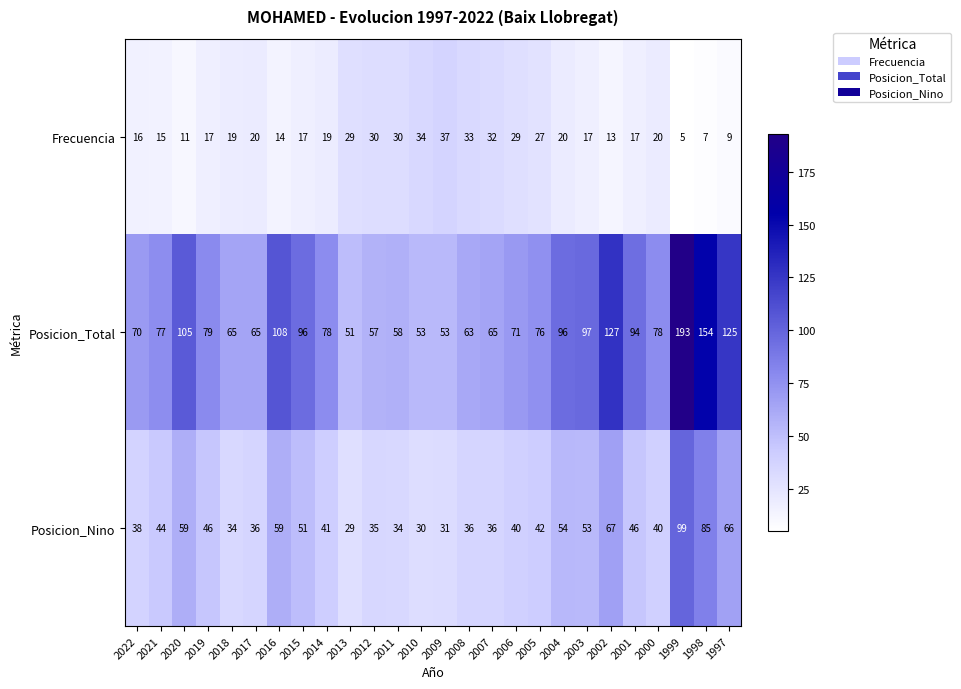

The value of Posicion_Nino at 2000 is 59. True or false?

False